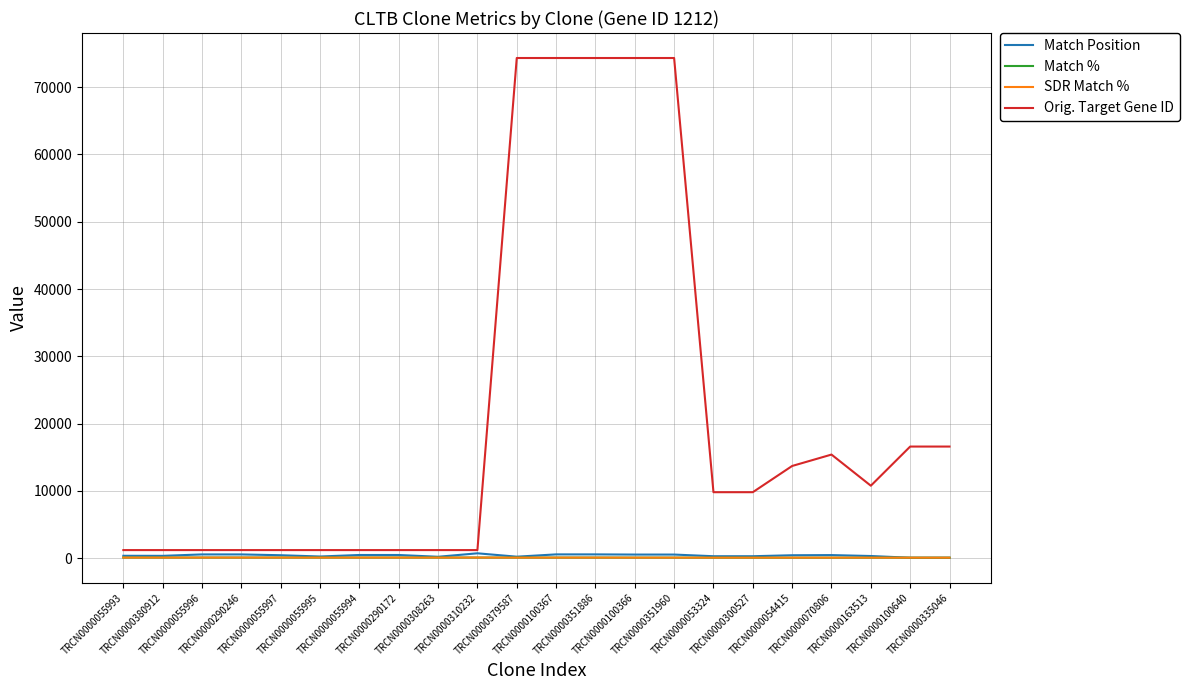

Which series has the largest total across all categories?

Orig. Target Gene ID